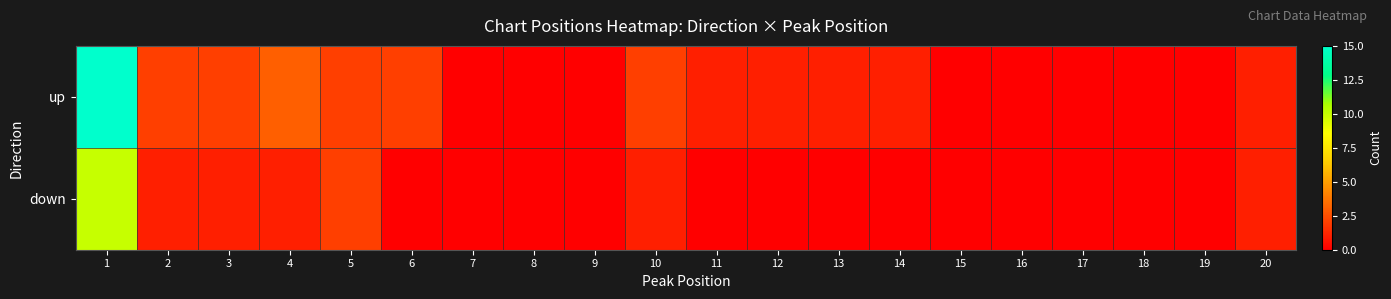

Reading left to right, transcribe all the data shown in this chart.

up: 1=15	2=2	3=2	4=3	5=2	6=2	7=0	8=0	9=0	10=2	11=1	12=1	13=1	14=1	15=0	16=0	17=0	18=0	19=0	20=1
down: 1=10	2=1	3=1	4=1	5=2	6=0	7=0	8=0	9=0	10=1	11=0	12=0	13=0	14=0	15=0	16=0	17=0	18=0	19=0	20=1